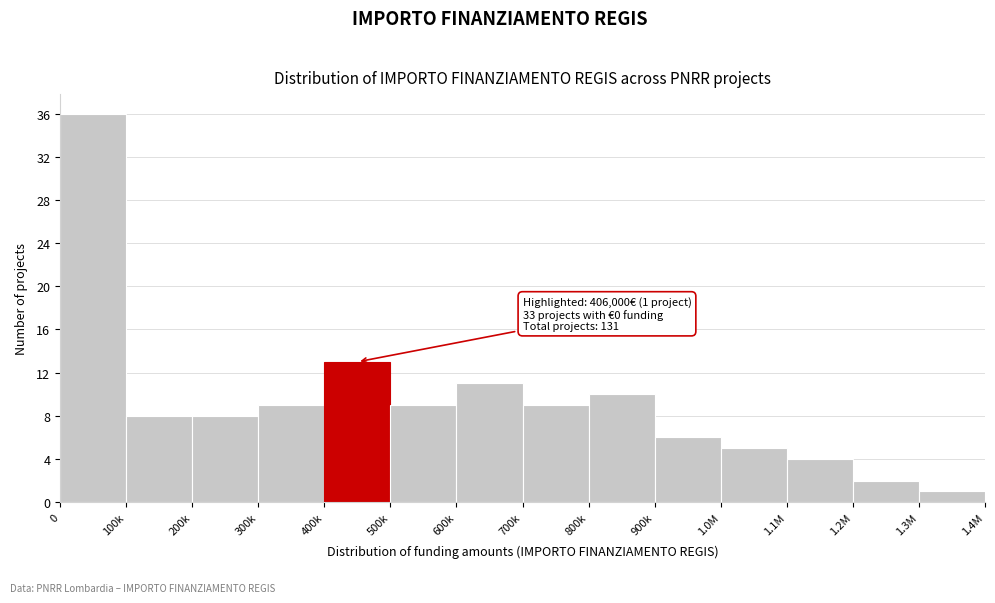

Reading right to left, what are all the values shown in this chart?

1	2	4	5	6	10	9	11	9	13	9	8	8	36